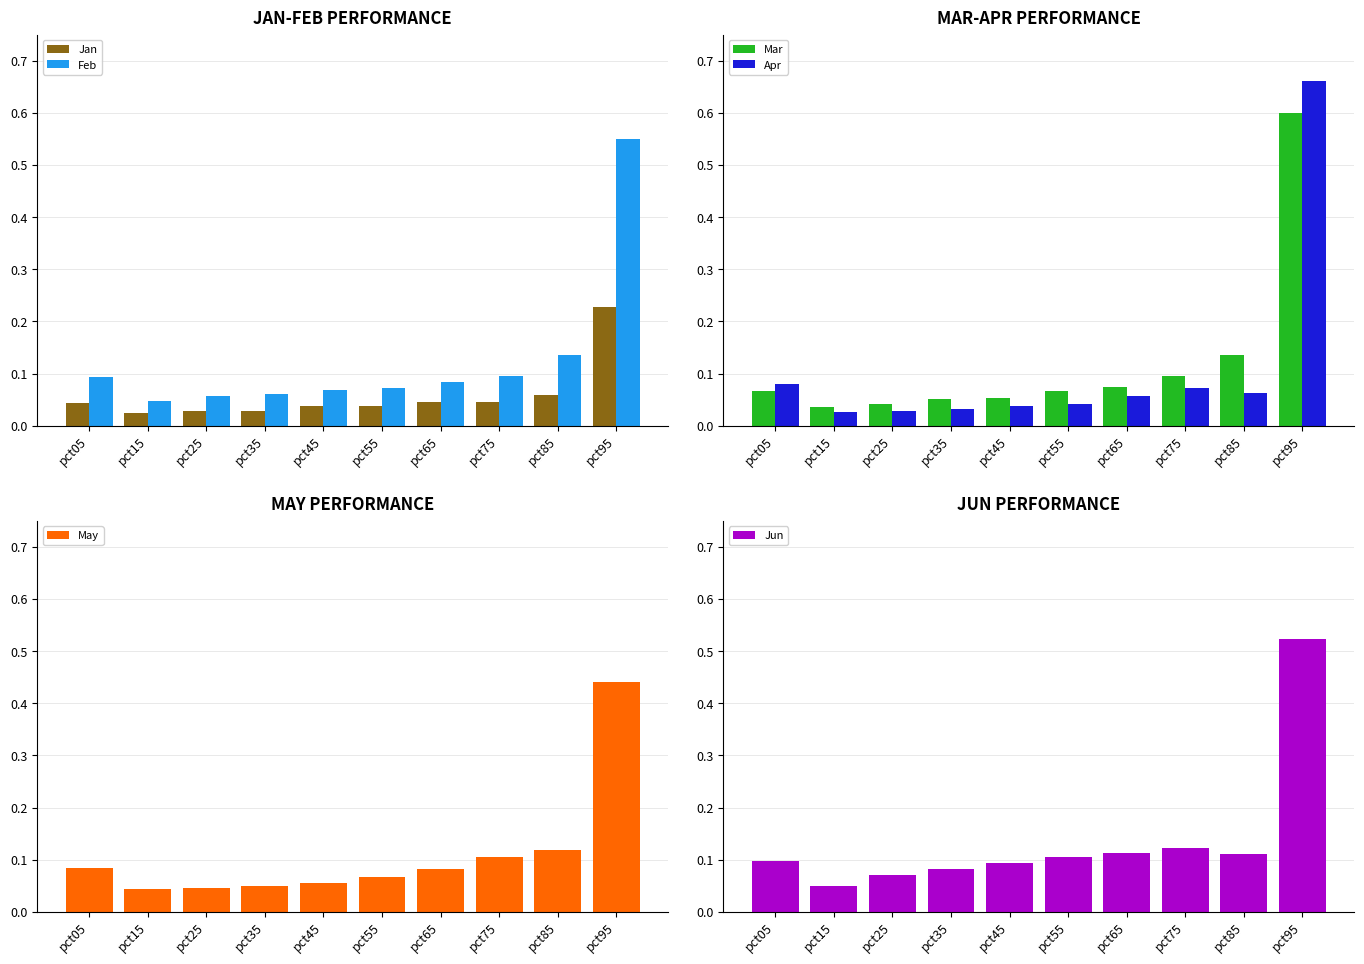

Which series has the largest total across all categories?

Jun